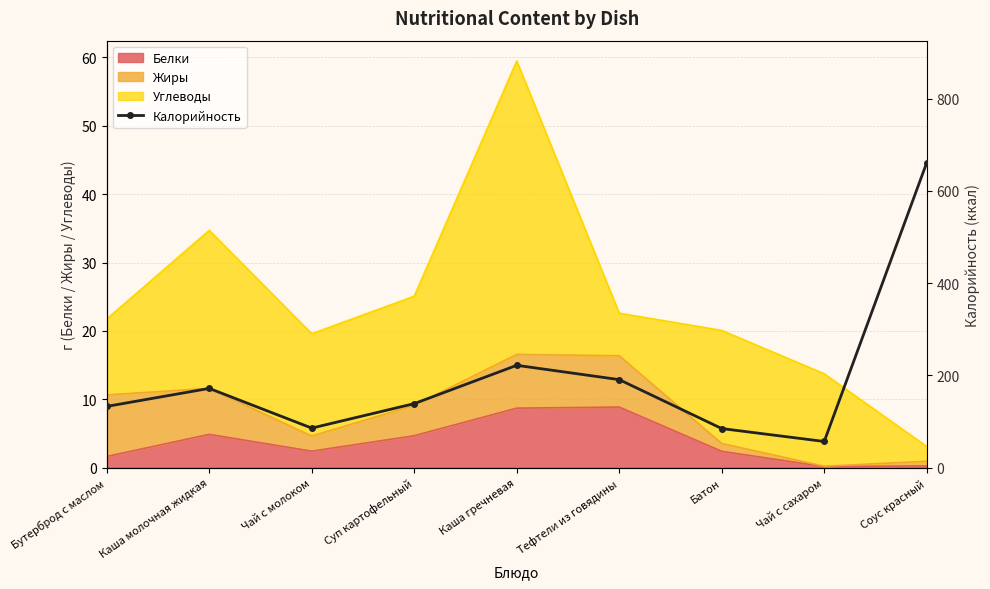

What is the highest value of the Белки series?

8.9